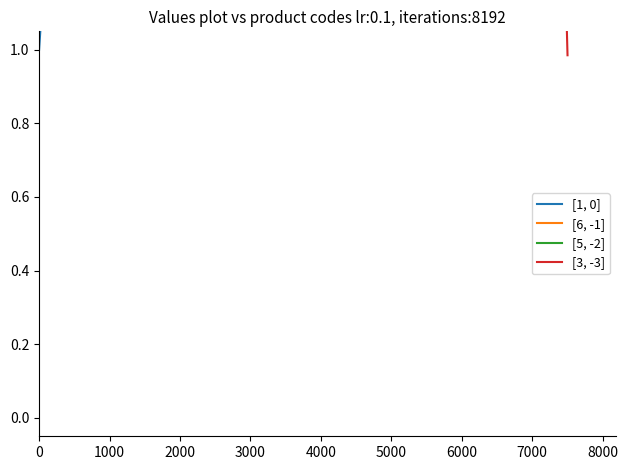

What are all the series names shown in the legend?

[1, 0], [6, -1], [5, -2], [3, -3]